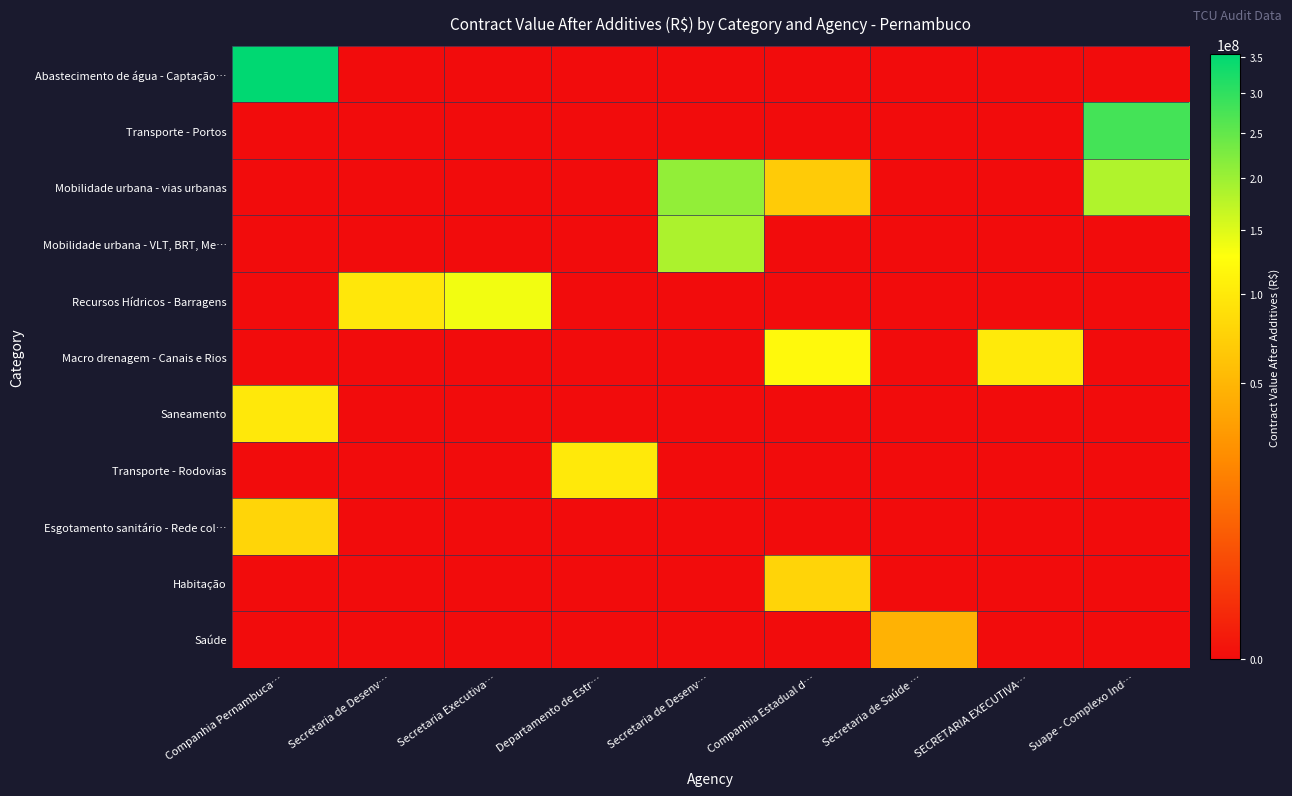

Reading left to right, extract all data points from this chart.

Abastecimento de água - Captação…: Companhia Pernambuca…=353999140.5	Secretaria de Desenv…=0.0	Secretaria Executiva…=0.0	Departamento de Estr…=0.0	Secretaria de Desenv…=0.0	Companhia Estadual d…=0.0	Secretaria de Saúde …=0.0	SECRETARIA EXECUTIVA…=0.0	Suape - Complexo Ind…=0.0
Transporte - Portos: Companhia Pernambuca…=0.0	Secretaria de Desenv…=0.0	Secretaria Executiva…=0.0	Departamento de Estr…=0.0	Secretaria de Desenv…=0.0	Companhia Estadual d…=0.0	Secretaria de Saúde …=0.0	SECRETARIA EXECUTIVA…=0.0	Suape - Complexo Ind…=279016240.5
Mobilidade urbana - vias urbanas: Companhia Pernambuca…=0.0	Secretaria de Desenv…=0.0	Secretaria Executiva…=0.0	Departamento de Estr…=0.0	Secretaria de Desenv…=207533937.2	Companhia Estadual d…=68091867.2	Secretaria de Saúde …=0.0	SECRETARIA EXECUTIVA…=0.0	Suape - Complexo Ind…=183231465.2
Mobilidade urbana - VLT, BRT, Me…: Companhia Pernambuca…=0.0	Secretaria de Desenv…=0.0	Secretaria Executiva…=0.0	Departamento de Estr…=0.0	Secretaria de Desenv…=186605073.7	Companhia Estadual d…=0.0	Secretaria de Saúde …=0.0	SECRETARIA EXECUTIVA…=0.0	Suape - Complexo Ind…=0.0
Recursos Hídricos - Barragens: Companhia Pernambuca…=0.0	Secretaria de Desenv…=98097500.0	Secretaria Executiva…=136095425.5	Departamento de Estr…=0.0	Secretaria de Desenv…=0.0	Companhia Estadual d…=0.0	Secretaria de Saúde …=0.0	SECRETARIA EXECUTIVA…=0.0	Suape - Complexo Ind…=0.0
Macro drenagem - Canais e Rios: Companhia Pernambuca…=0.0	Secretaria de Desenv…=0.0	Secretaria Executiva…=0.0	Departamento de Estr…=0.0	Secretaria de Desenv…=0.0	Companhia Estadual d…=120561700.3	Secretaria de Saúde …=0.0	SECRETARIA EXECUTIVA…=101179379.2	Suape - Complexo Ind…=0.0
Saneamento: Companhia Pernambuca…=98937576.8	Secretaria de Desenv…=0.0	Secretaria Executiva…=0.0	Departamento de Estr…=0.0	Secretaria de Desenv…=0.0	Companhia Estadual d…=0.0	Secretaria de Saúde …=0.0	SECRETARIA EXECUTIVA…=0.0	Suape - Complexo Ind…=0.0
Transporte - Rodovias: Companhia Pernambuca…=0.0	Secretaria de Desenv…=0.0	Secretaria Executiva…=0.0	Departamento de Estr…=100187527.2	Secretaria de Desenv…=0.0	Companhia Estadual d…=0.0	Secretaria de Saúde …=0.0	SECRETARIA EXECUTIVA…=0.0	Suape - Complexo Ind…=0.0
Esgotamento sanitário - Rede col…: Companhia Pernambuca…=77840928.1	Secretaria de Desenv…=0.0	Secretaria Executiva…=0.0	Departamento de Estr…=0.0	Secretaria de Desenv…=0.0	Companhia Estadual d…=0.0	Secretaria de Saúde …=0.0	SECRETARIA EXECUTIVA…=0.0	Suape - Complexo Ind…=0.0
Habitação: Companhia Pernambuca…=0.0	Secretaria de Desenv…=0.0	Secretaria Executiva…=0.0	Departamento de Estr…=0.0	Secretaria de Desenv…=0.0	Companhia Estadual d…=77437798.1	Secretaria de Saúde …=0.0	SECRETARIA EXECUTIVA…=0.0	Suape - Complexo Ind…=0.0
Saúde: Companhia Pernambuca…=0.0	Secretaria de Desenv…=0.0	Secretaria Executiva…=0.0	Departamento de Estr…=0.0	Secretaria de Desenv…=0.0	Companhia Estadual d…=0.0	Secretaria de Saúde …=46751094.6	SECRETARIA EXECUTIVA…=0.0	Suape - Complexo Ind…=0.0